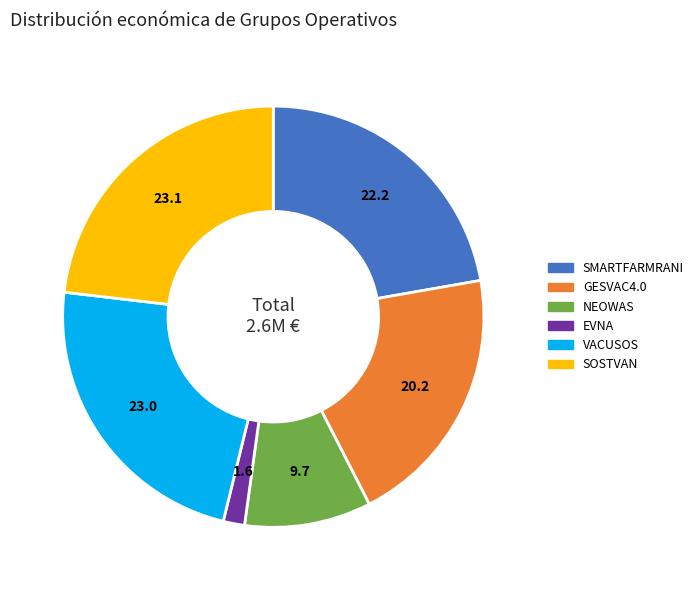

Does any single category account for the majority?

No